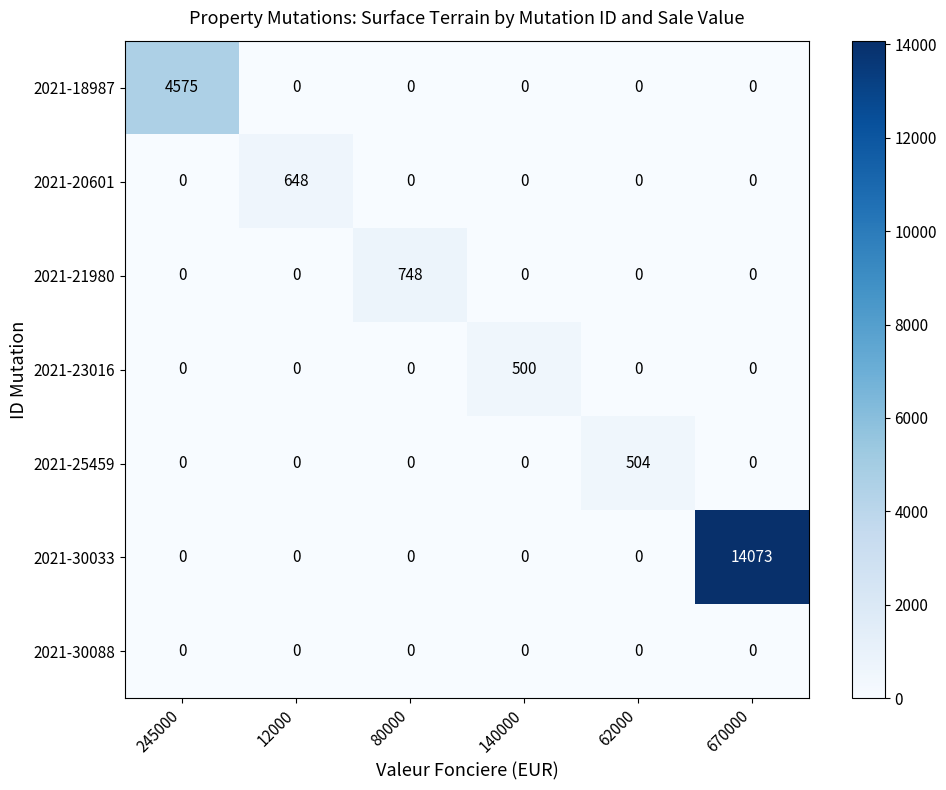

Rank the series by their maximum value, from highest to lowest.

2021-30033, 2021-18987, 2021-21980, 2021-20601, 2021-25459, 2021-23016, 2021-30088